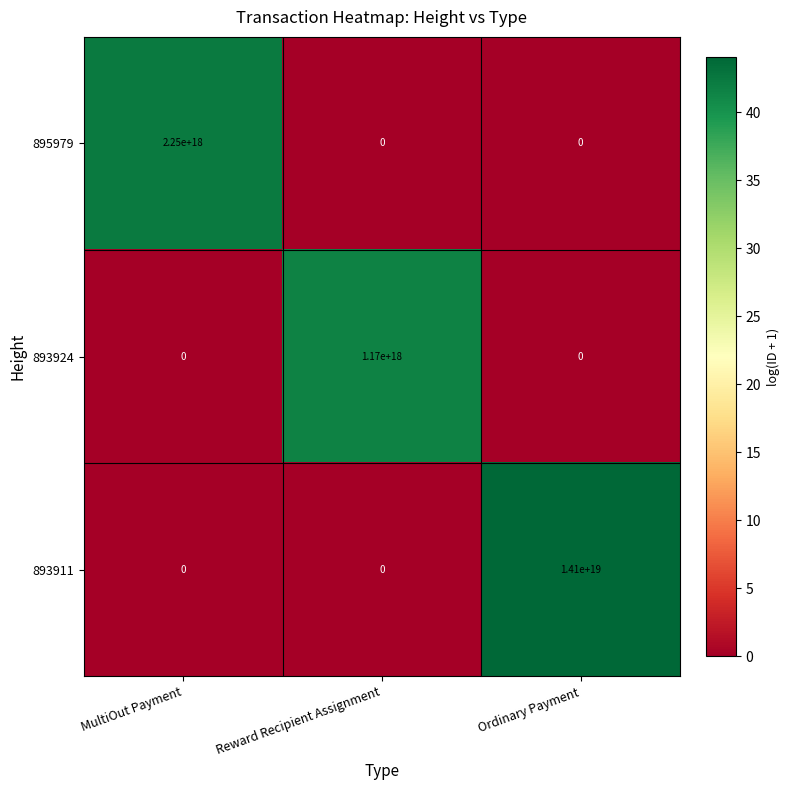

Is the value of 895979 at Ordinary Payment greater than the value of 893924 at Reward Recipient Assignment?

No